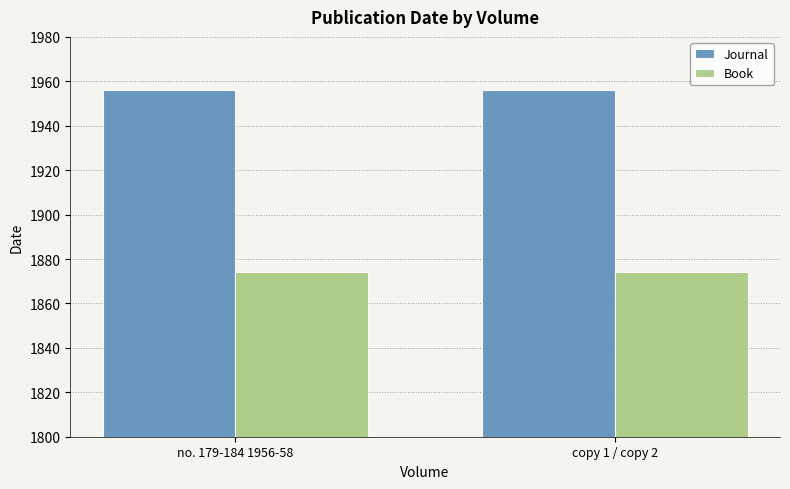

What is the difference between the highest and lowest values at copy 1 / copy 2?

82